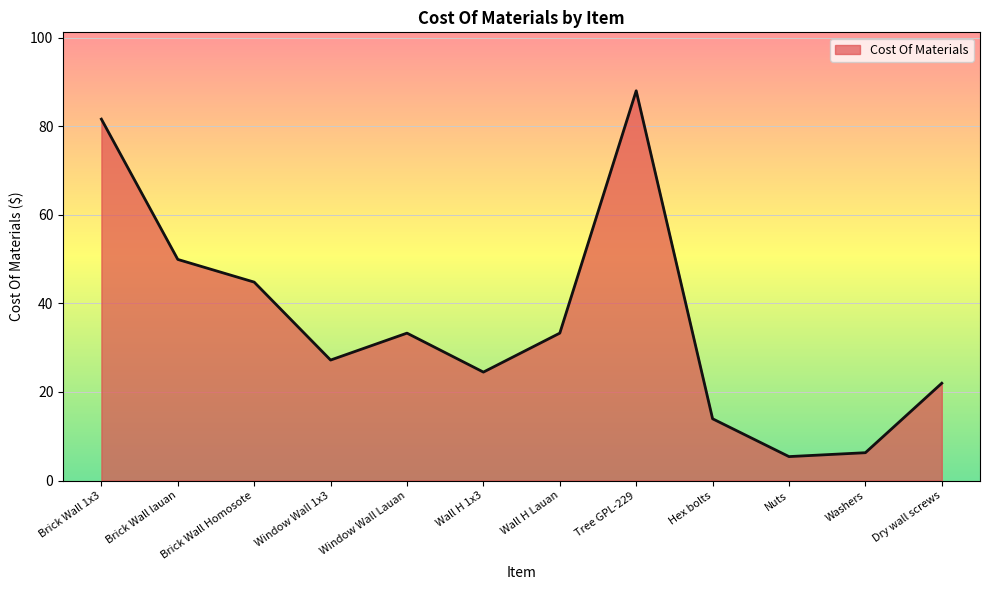

What is the difference between the maximum and minimum values?

82.6